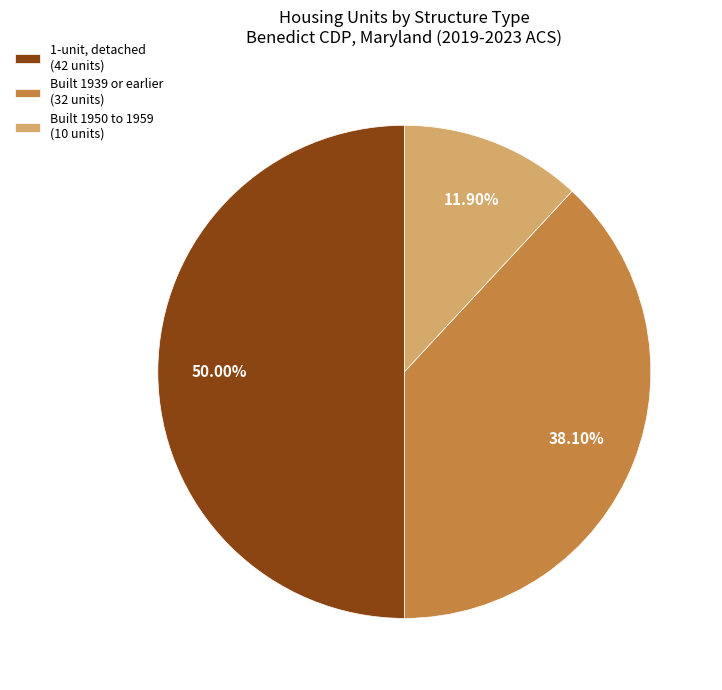

To the nearest percent, what is the average slice percentage?

33%